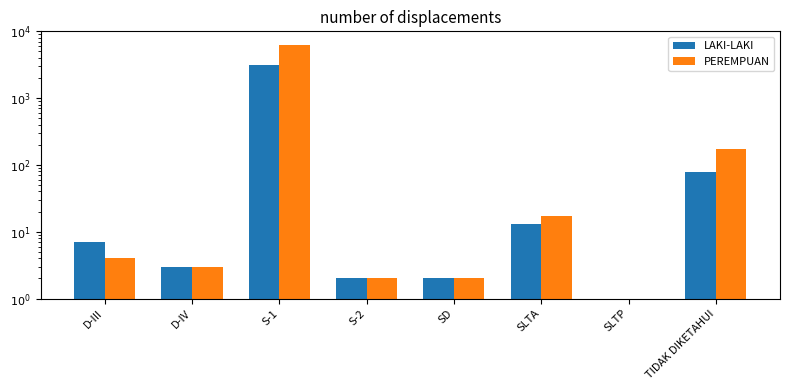

Which category has the lowest value in the LAKI-LAKI series?

SLTP